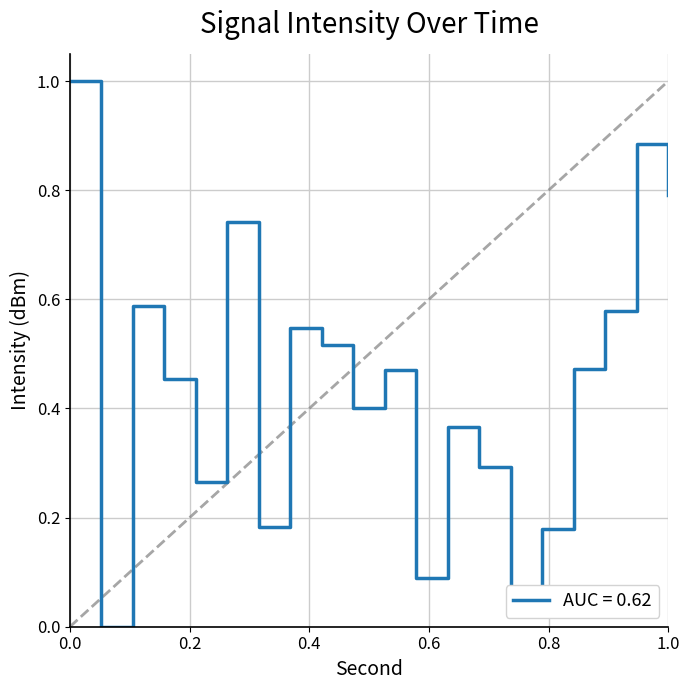

What is the greatest value displayed?

1.0